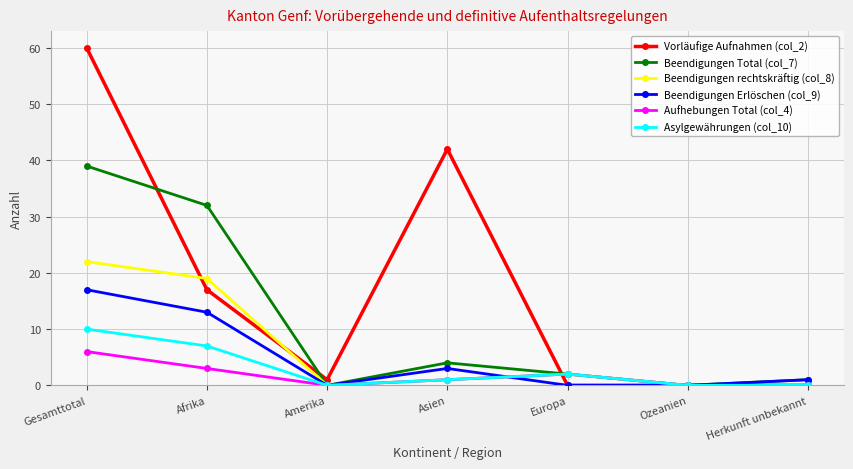

What is the difference between the second highest and second lowest values in the Beendigungen rechtskräftig (col_8) series?

19